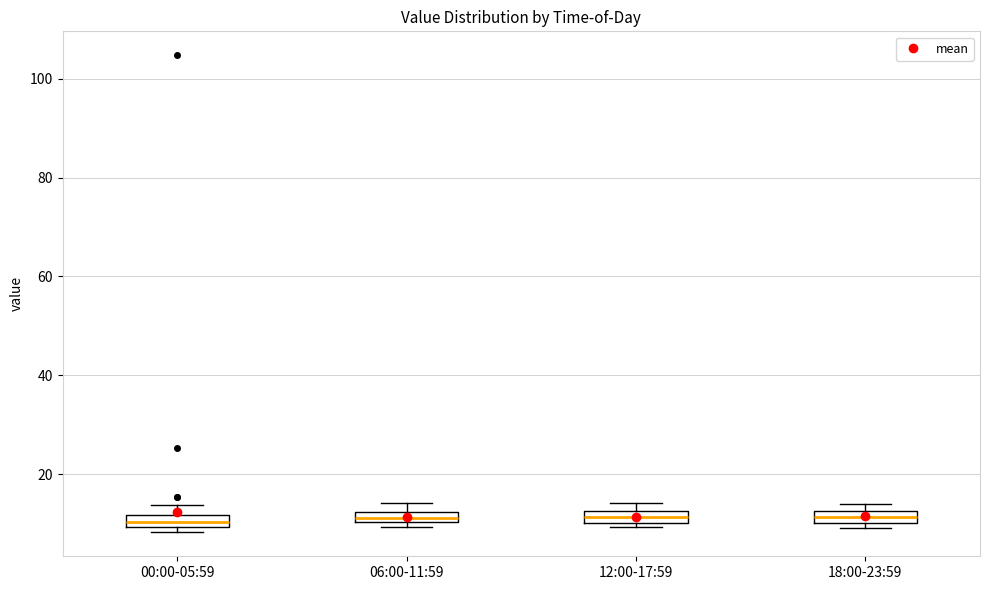

Where is the upper edge of the box for 18:00-23:59 on the y-axis? The values are not printed on the chart, so give them approximately, as read against the axis.

12